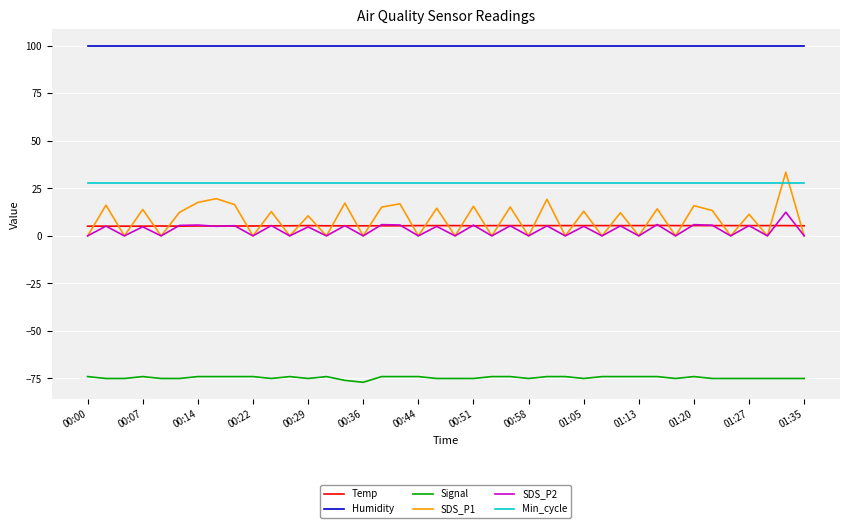

Which series has the largest total across all categories?

Humidity